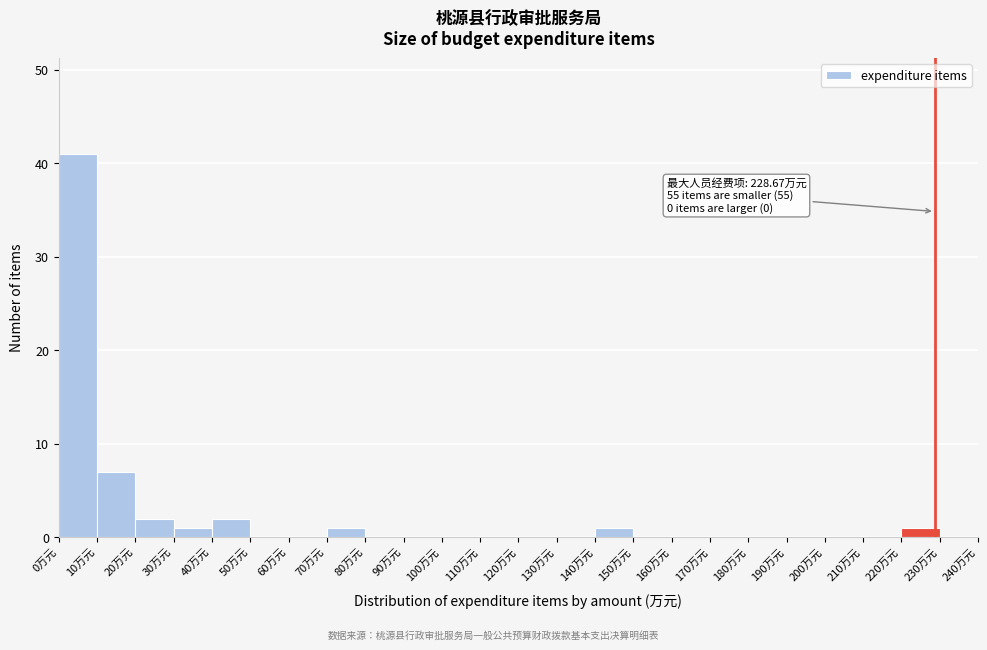

Which range on the x-axis has the tallest bar?

0 to 10